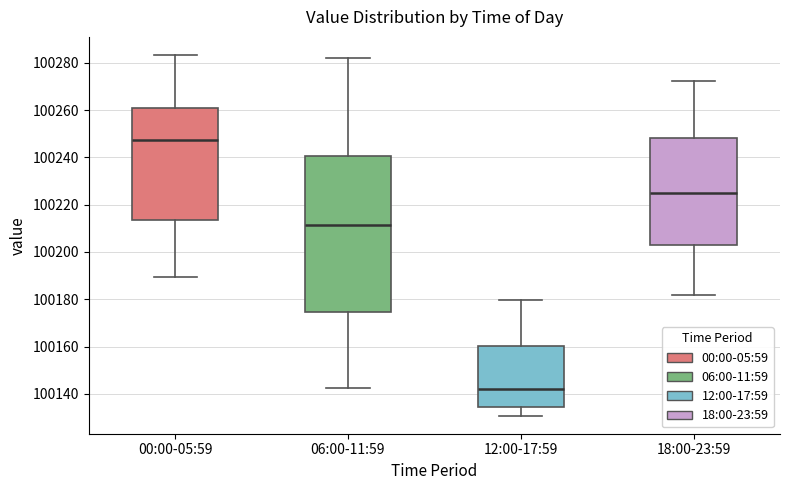

Reading left to right, read every box against the y-axis: the position of its median line, the range the box covers, and the ends of its whiskers. The values are not printed on the chart, so give them approximately, as read against the axis.

00:00-05:59: median 100248, box 100214 to 100262, whiskers 100190 to 100284
06:00-11:59: median 100212, box 100174 to 100240, whiskers 100142 to 100282
12:00-17:59: median 100142, box 100134 to 100160, whiskers 100130 to 100180
18:00-23:59: median 100226, box 100202 to 100248, whiskers 100182 to 100272